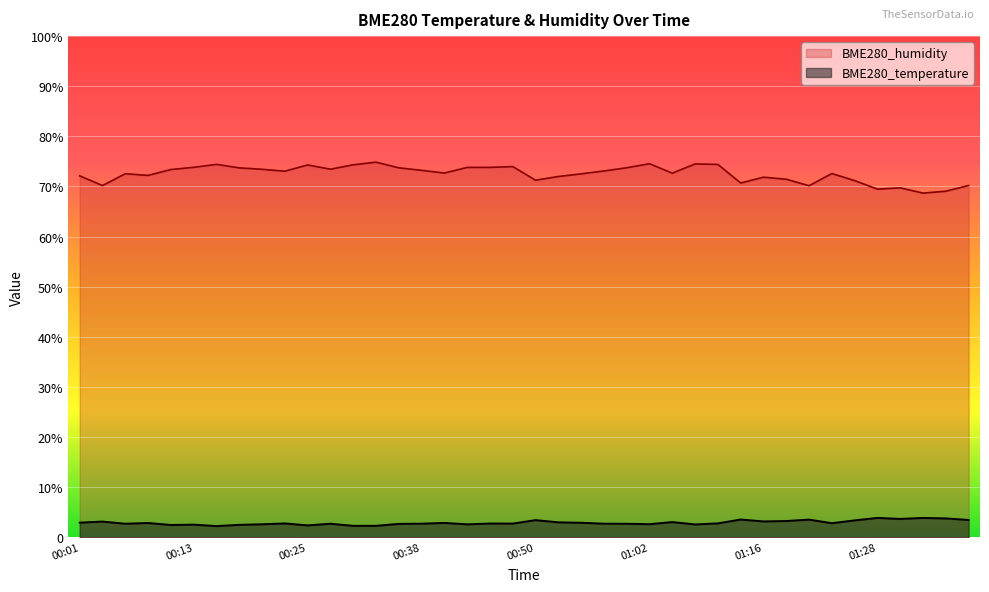

What is the sum of the BME280_temperature values at 01:23 and 01:39?

6.3